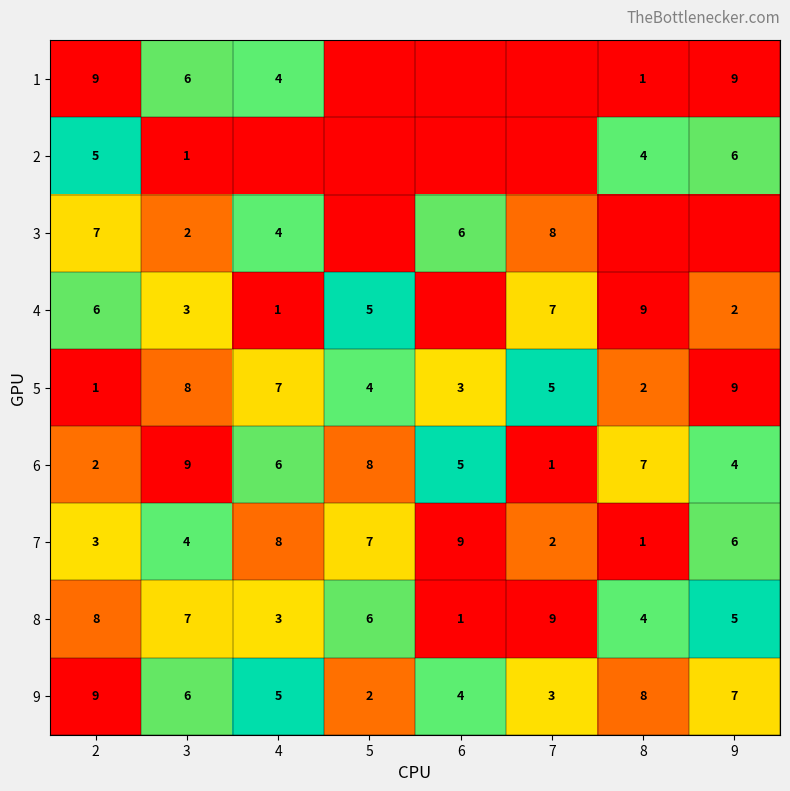

What is the highest value of the 8 series?

9